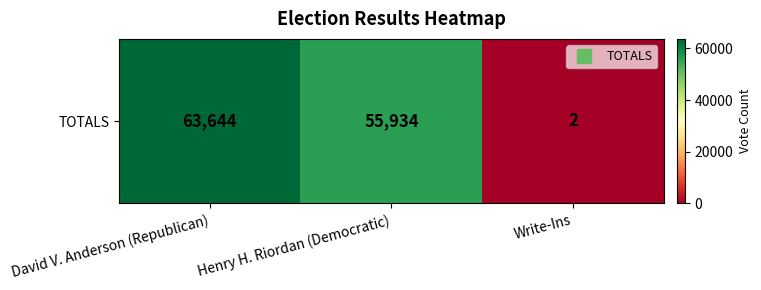

How many data points does each series have?

3